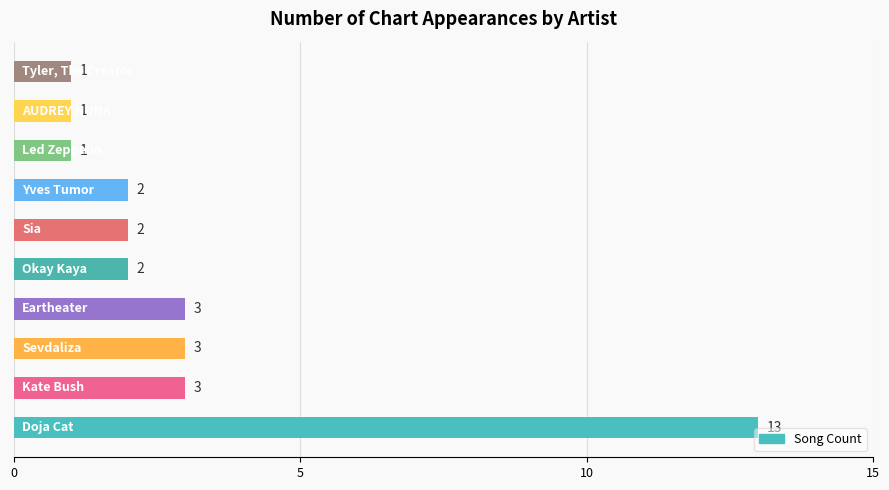

What is the difference between the maximum and second lowest values?

12